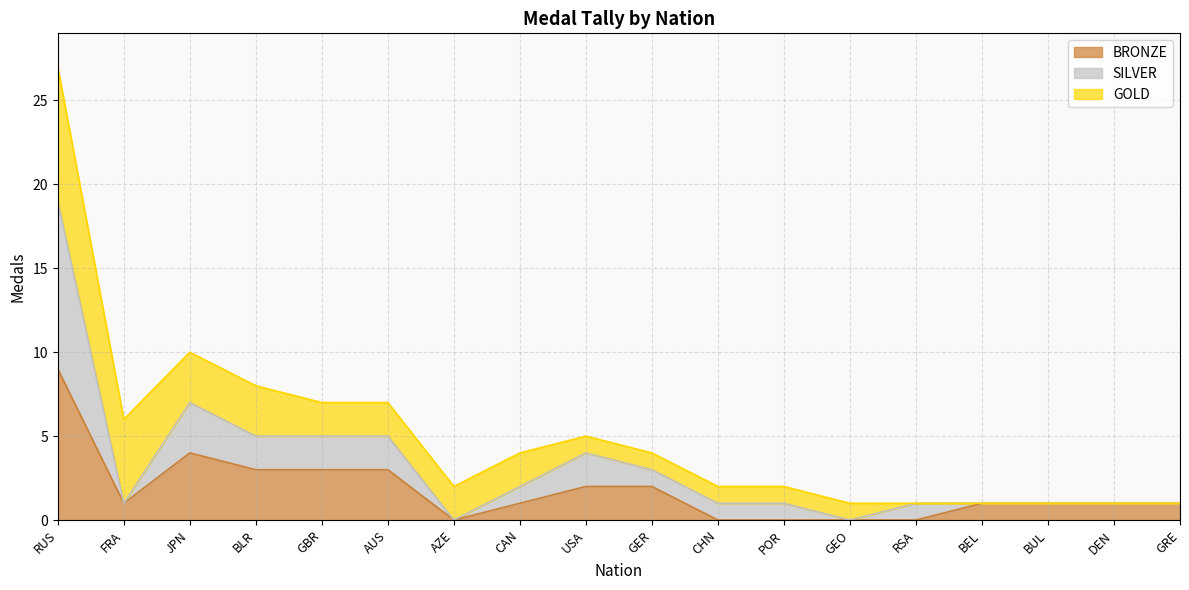

What is the sum of all BRONZE values?

32